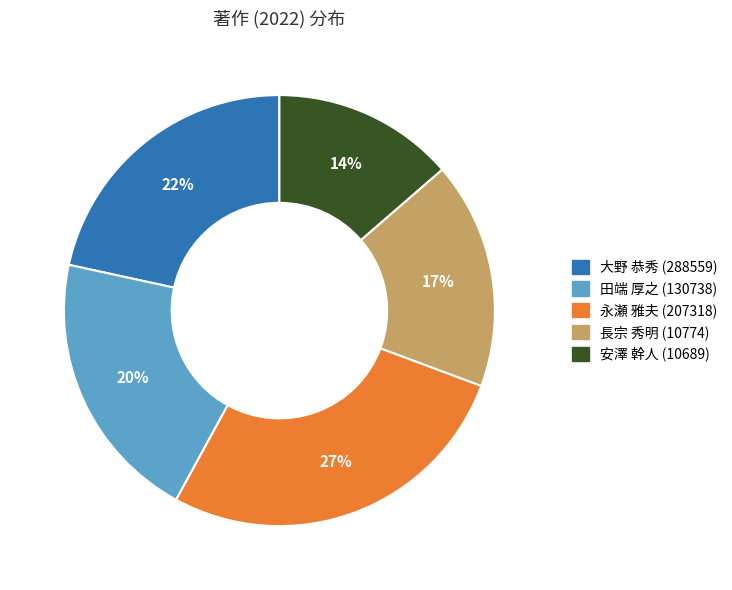

How many segments does this pie chart have?

5